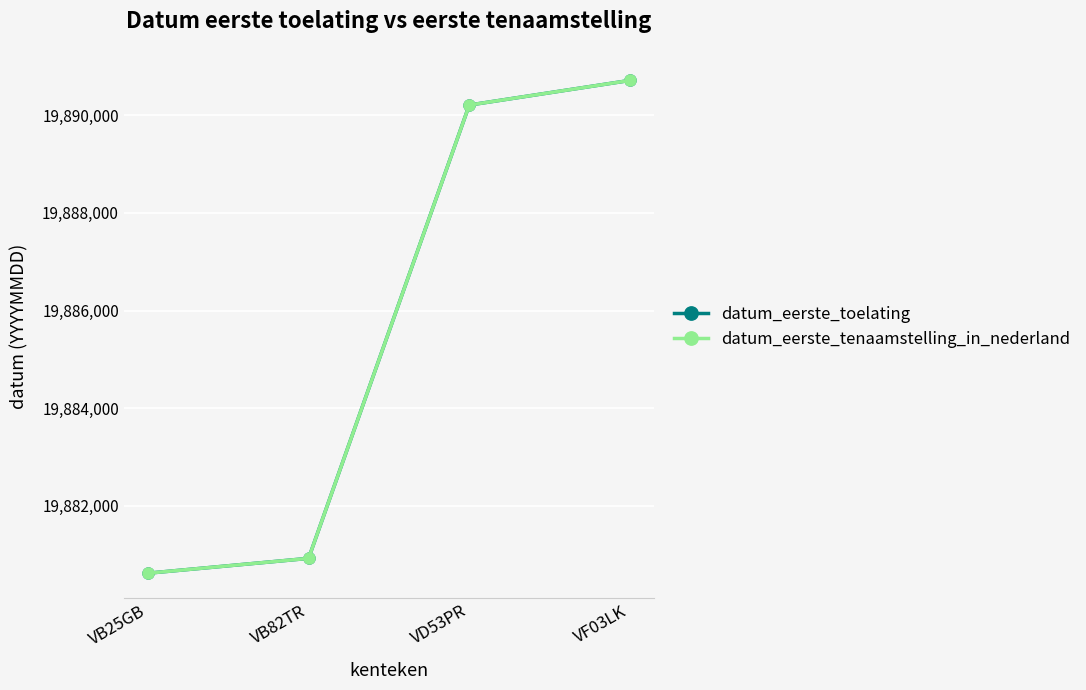

Rank the series by their maximum value, from lowest to highest.

datum_eerste_toelating, datum_eerste_tenaamstelling_in_nederland